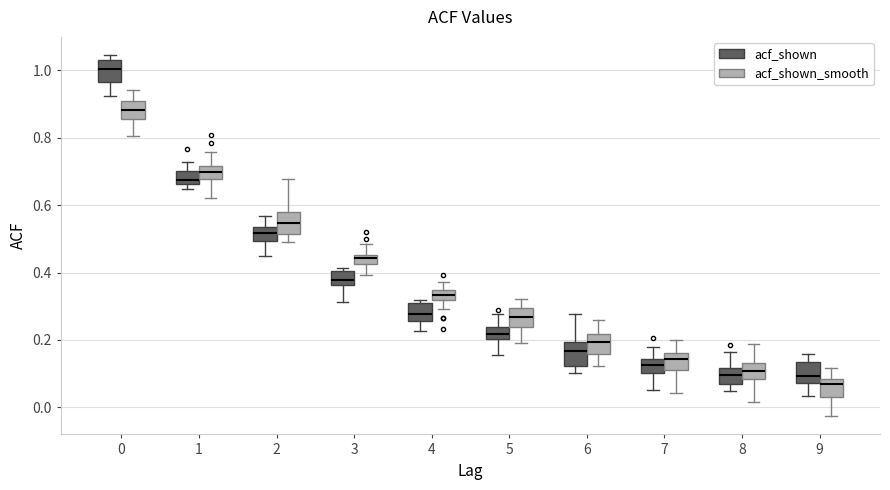

Which box's median line is the lowest?

9 (acf_shown_smooth)